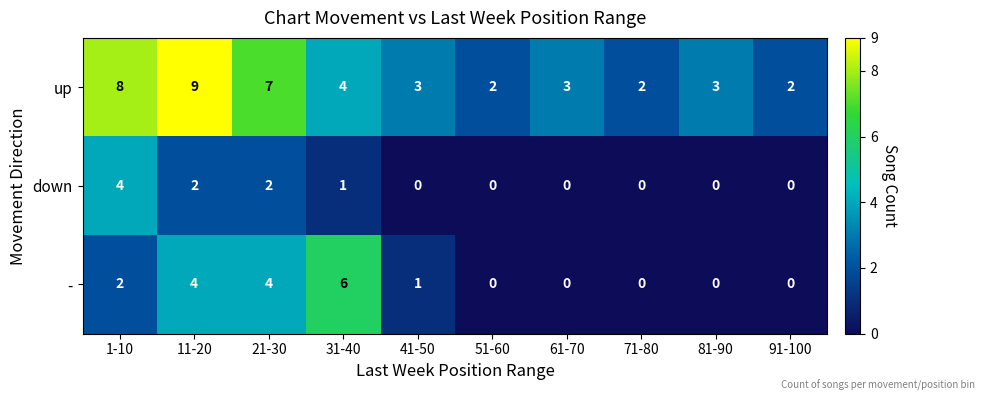

At which category is the sum across all series the highest?

11-20